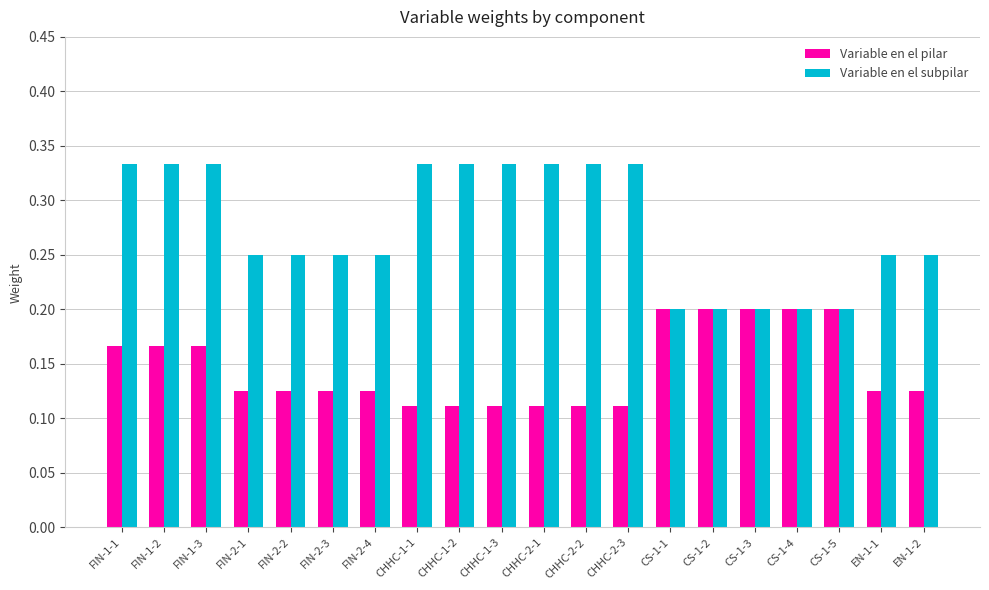

Which series has the widest spread of values?

Variable en el subpilar